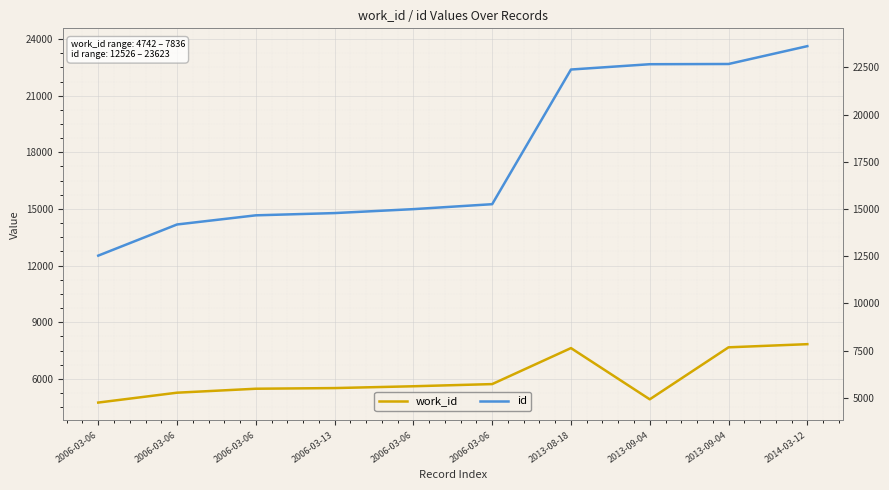

What is the minimum value for work_id?

4742